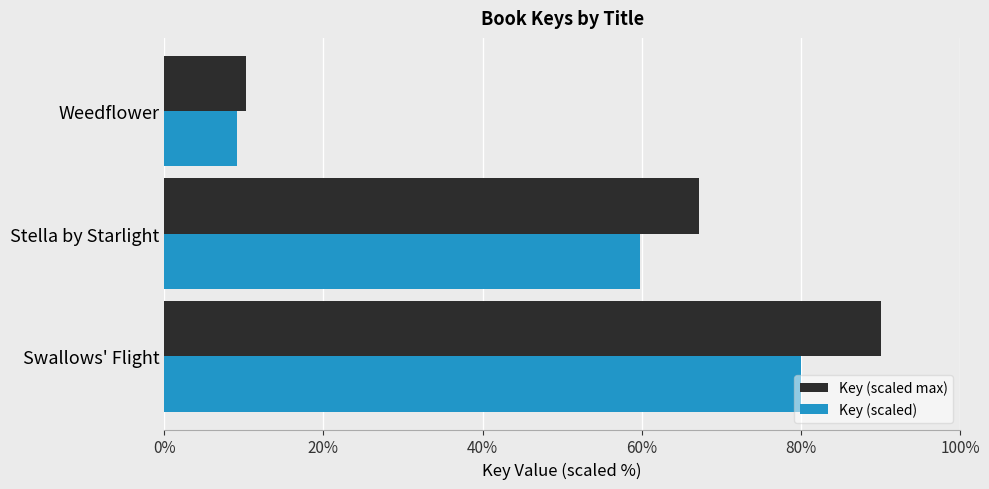

What is the total value across all series at Weedflower?

19.5